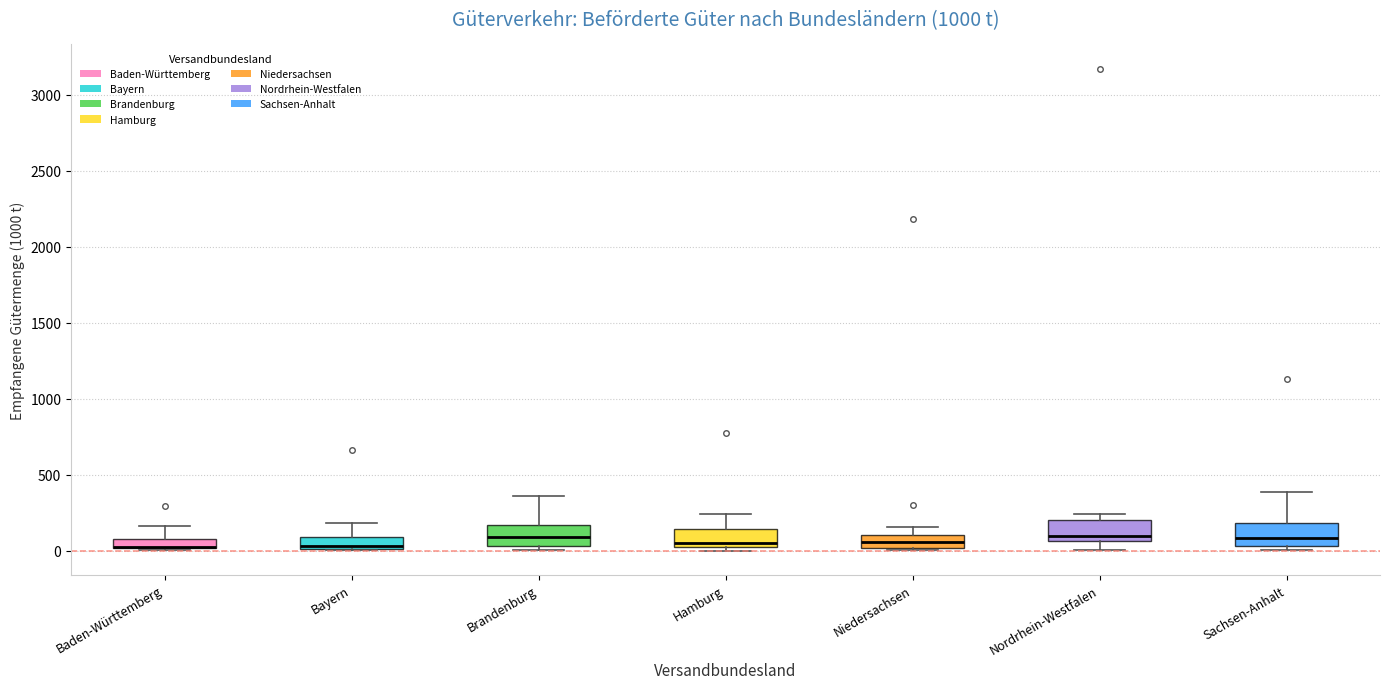

Where does the median line of the box for Bayern sit on the y-axis? The values are not printed on the chart, so give them approximately, as read against the axis.

50